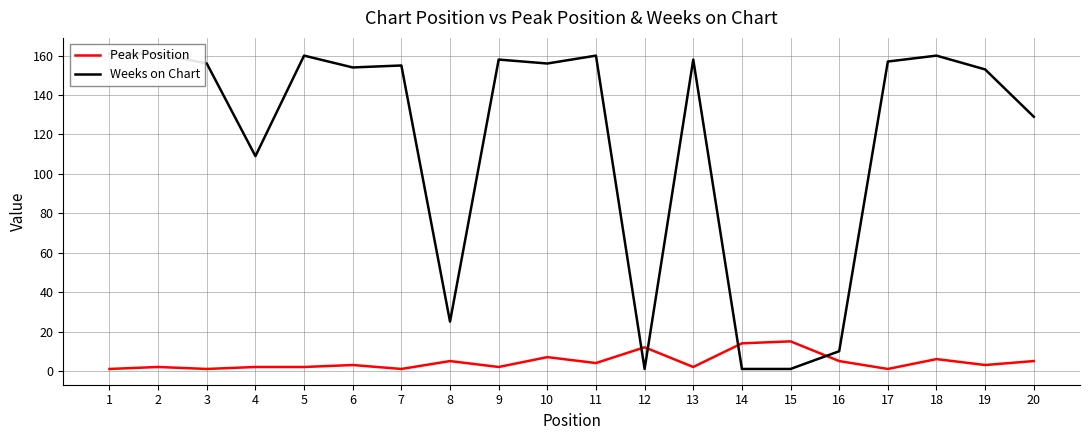

What is the value of the Peak Position point at the 7th from the left?

1